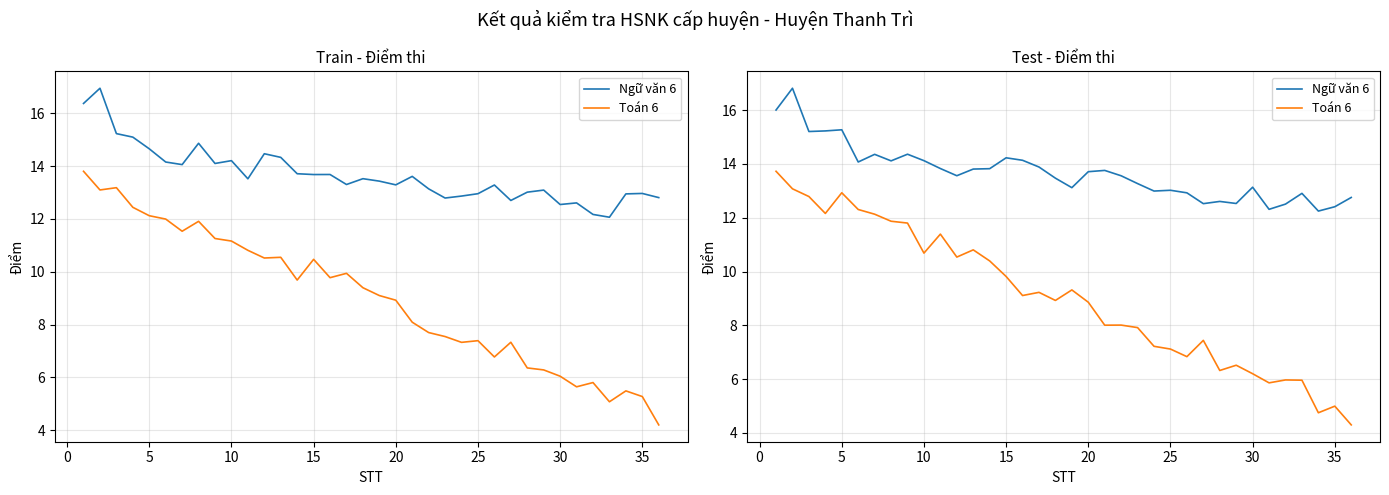

What is the smallest value displayed?

4.3